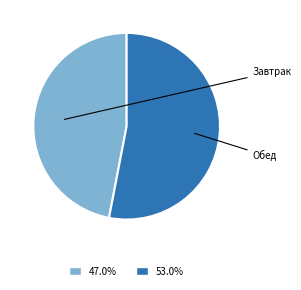

Does any single category account for the majority?

Yes